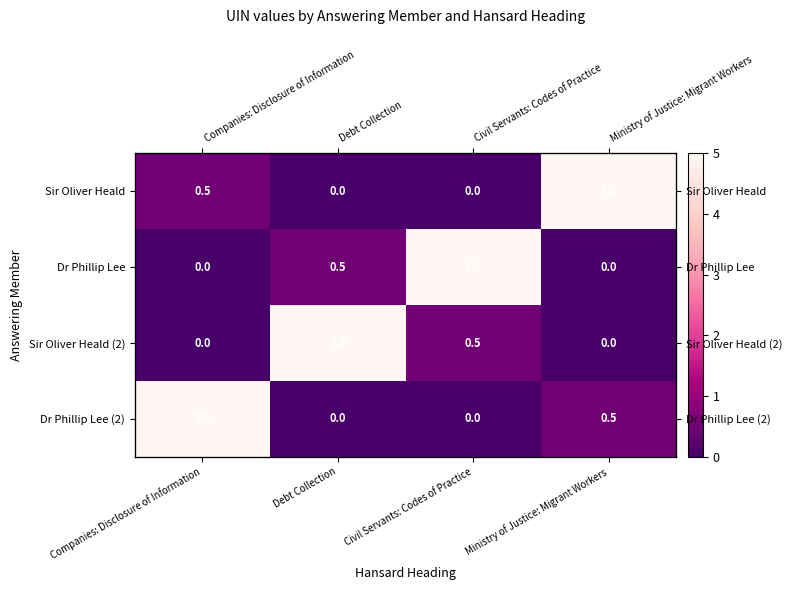

How many data points does each series have?

4